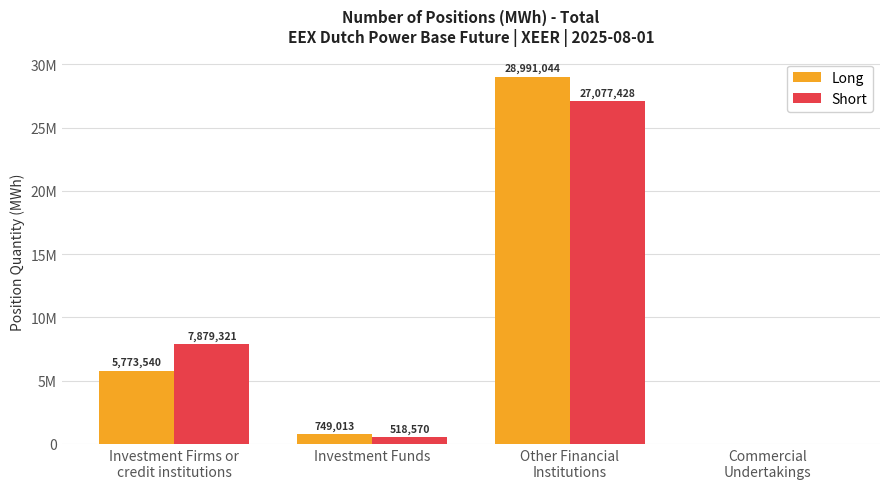

At which category does the chart reach its minimum across all series?

Commercial
Undertakings